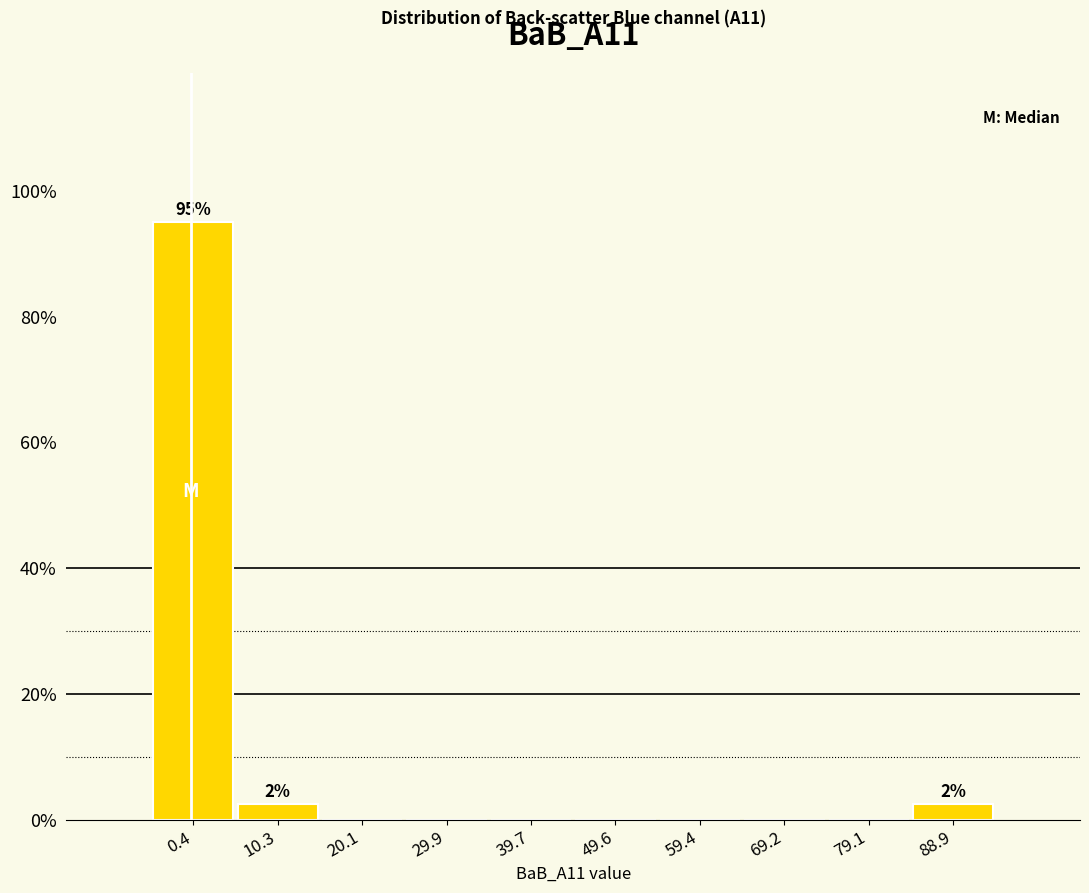

Over which range of the x-axis is the bar tallest?

-4 to 5